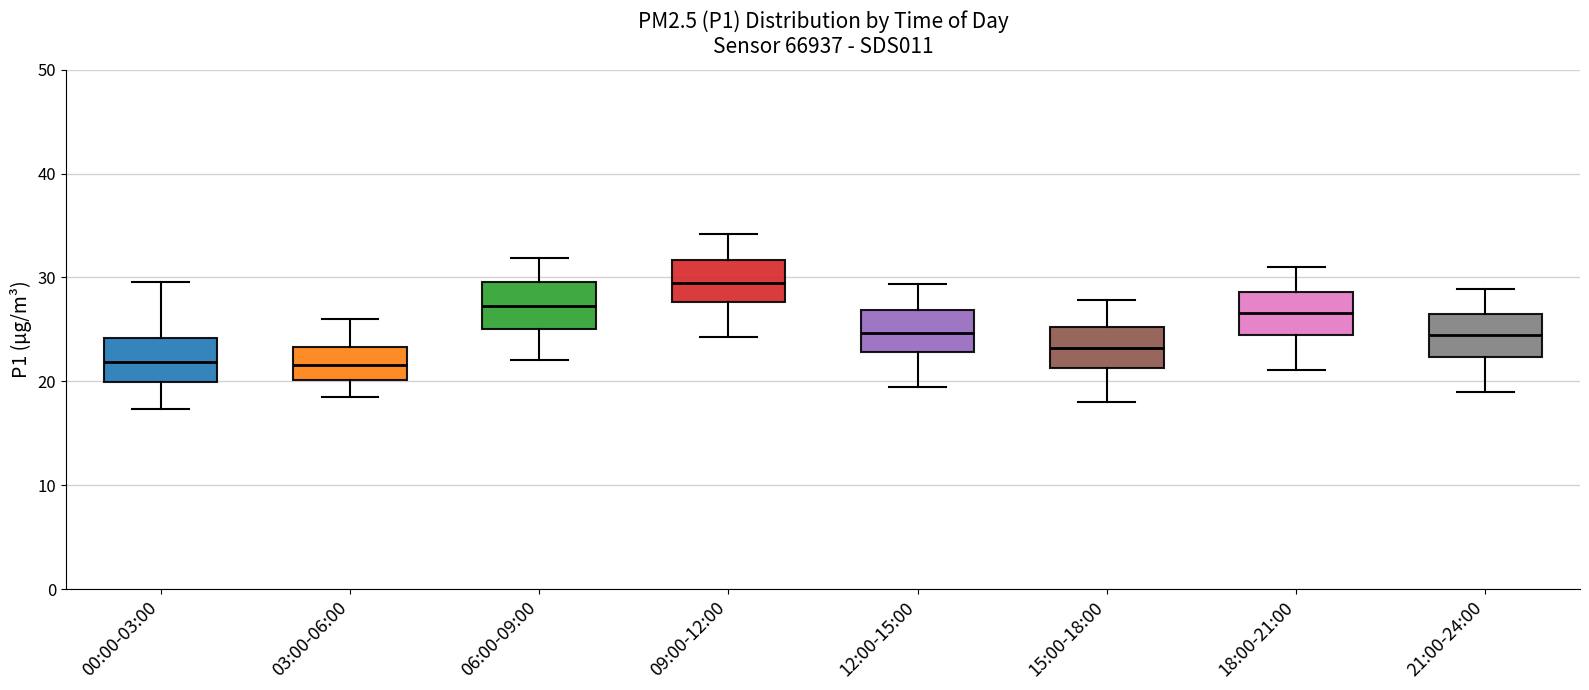

Reading left to right, read every box against the y-axis: the position of its median line, the range the box covers, and the ends of its whiskers. The values are not printed on the chart, so give them approximately, as read against the axis.

00:00-03:00: median 22, box 20 to 24, whiskers 17 to 30
03:00-06:00: median 22, box 20 to 23, whiskers 19 to 26
06:00-09:00: median 27, box 25 to 30, whiskers 22 to 32
09:00-12:00: median 30, box 28 to 32, whiskers 24 to 34
12:00-15:00: median 25, box 23 to 27, whiskers 20 to 29
15:00-18:00: median 23, box 21 to 25, whiskers 18 to 28
18:00-21:00: median 27, box 24 to 29, whiskers 21 to 31
21:00-24:00: median 25, box 22 to 27, whiskers 19 to 29